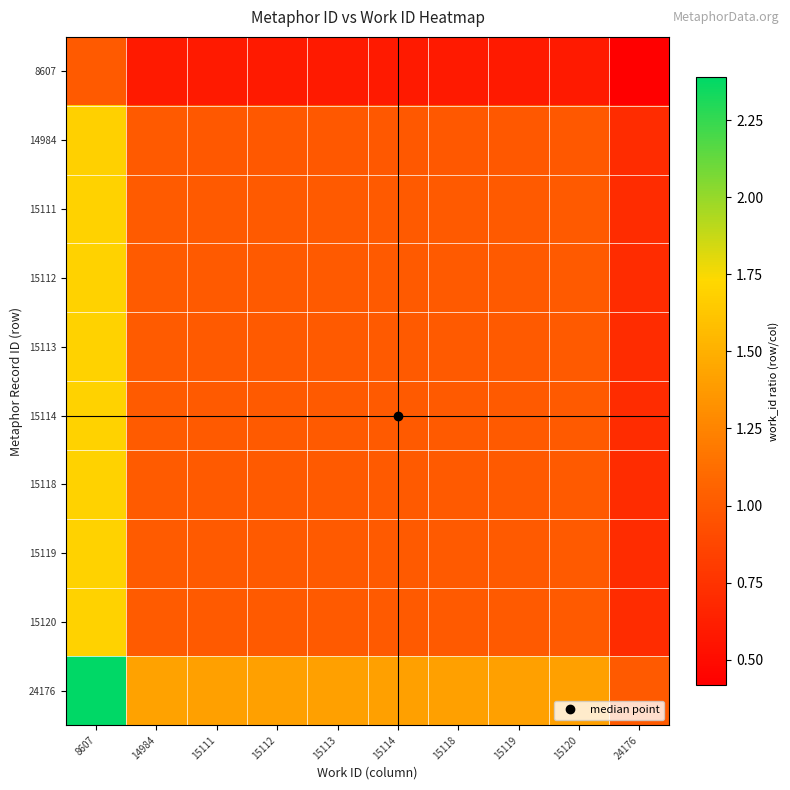

At which category is the sum across all series the highest?

8607